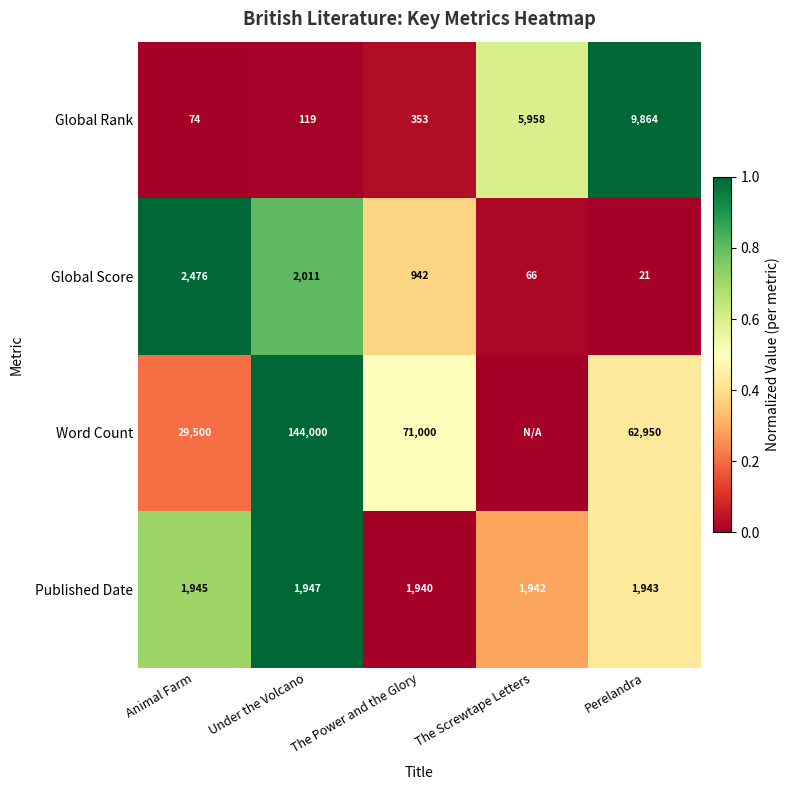

Which series changed the most between Animal Farm and Perelandra?

Word Count